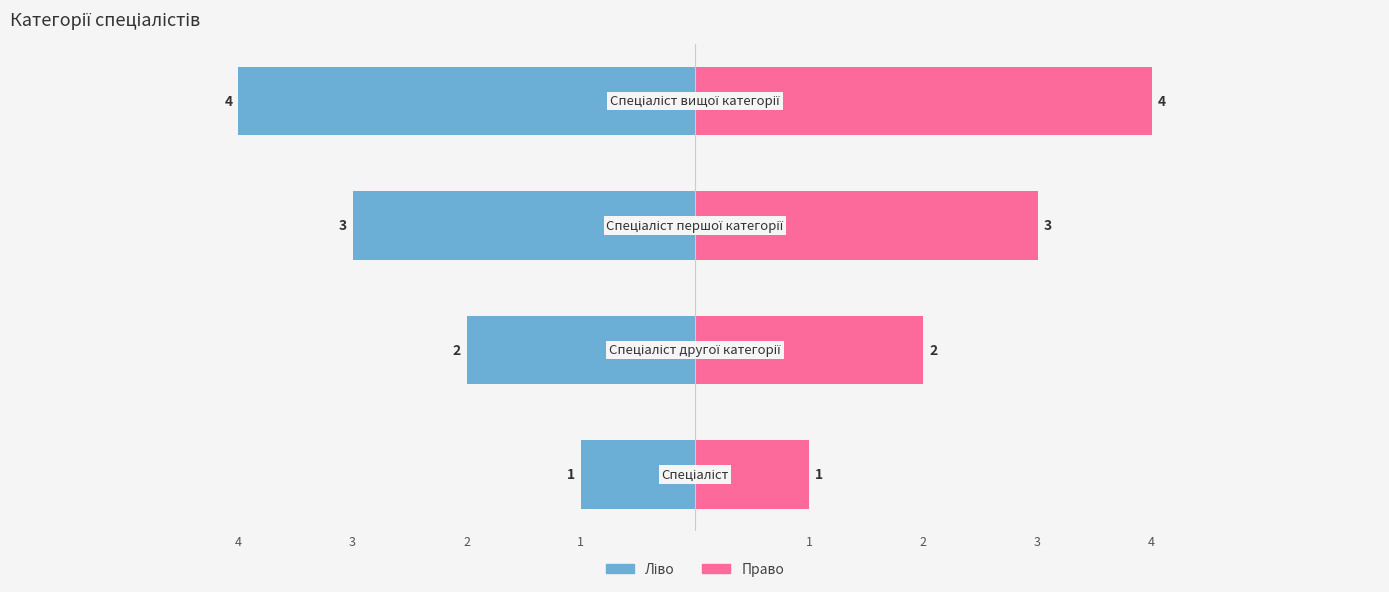

Reading left to right, list all the values displayed in this chart.

Ідентифікатор (ліво): 1=-1	2=-2	3=-3	4=-4
Ідентифікатор (право): 1=1	2=2	3=3	4=4